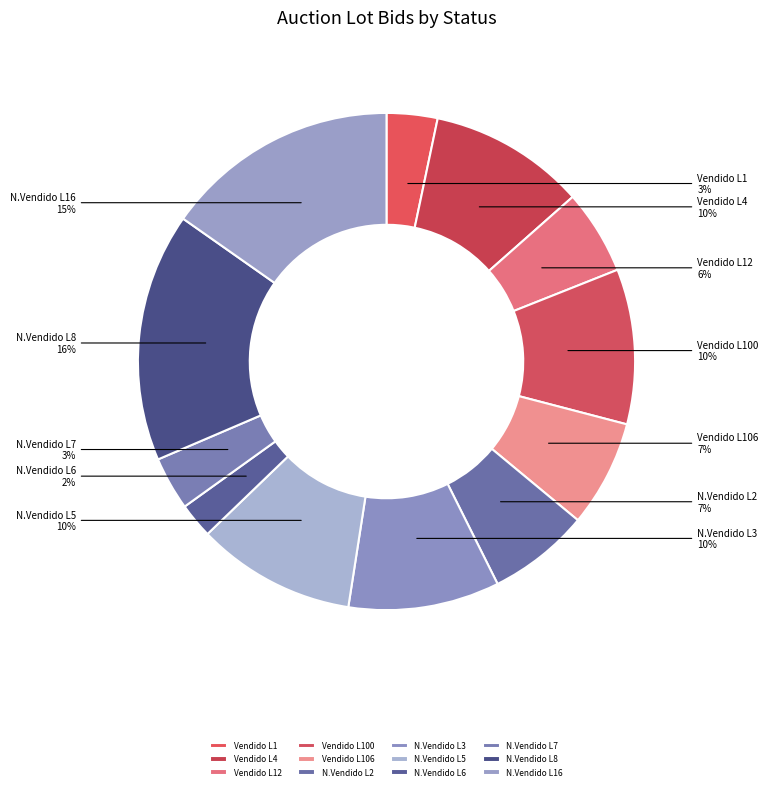

Is there a majority slice in this chart?

No